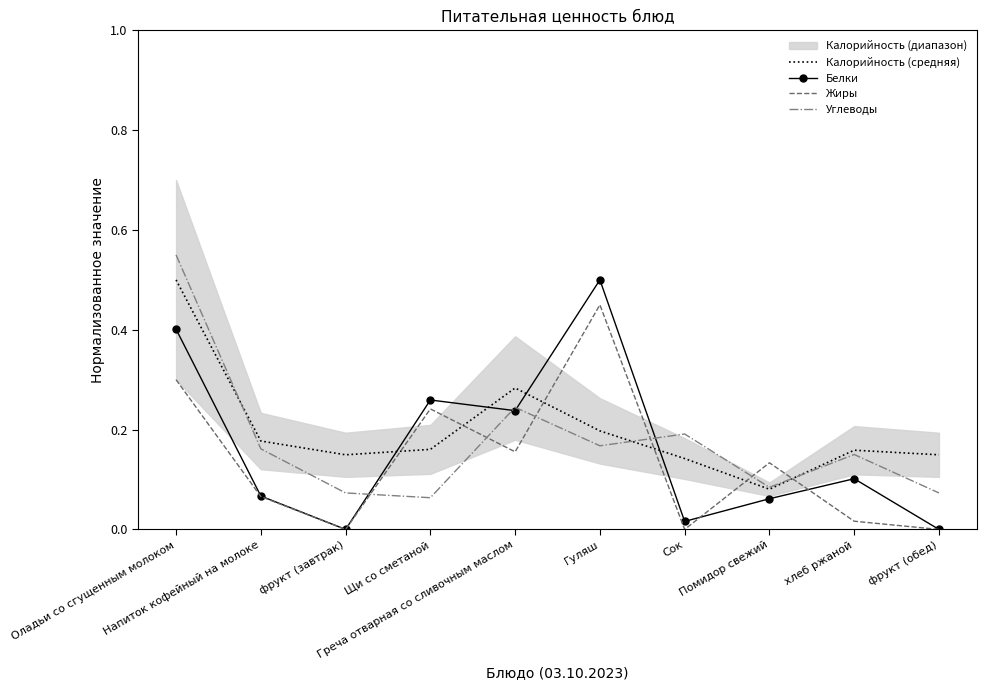

True or false: Углеводы has a value of 0.1 at Щи со сметаной.

True